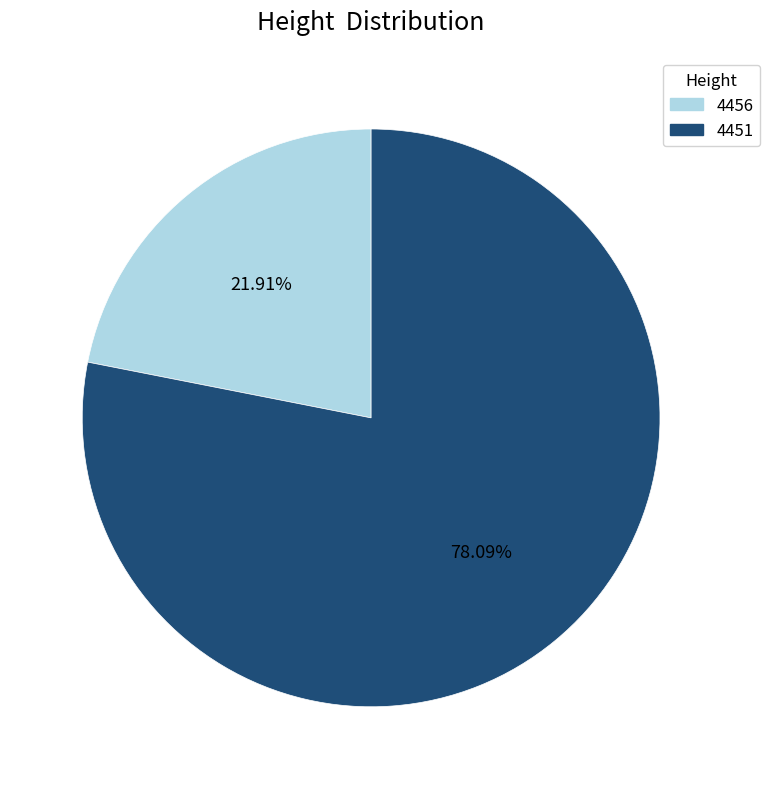

What percentage do 4451 and 4456 together represent?

100.0%